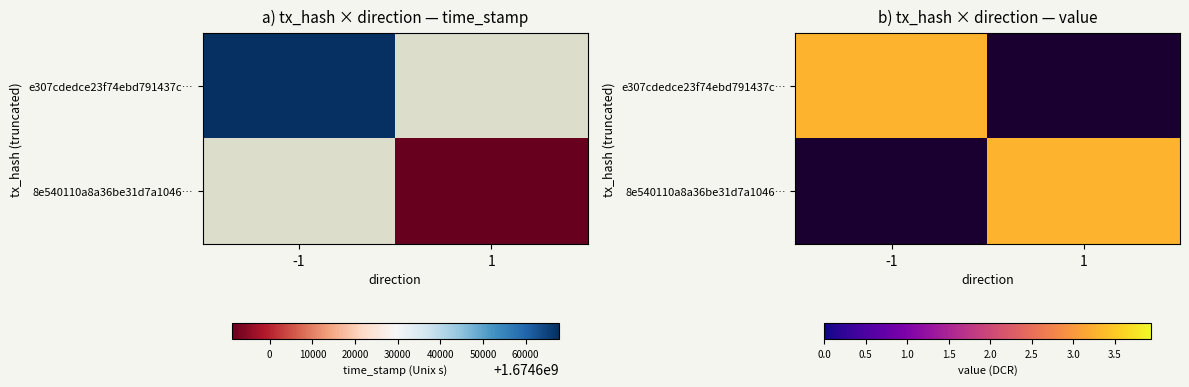

What is the average value of the e307cdedce23f74ebd791437c… series?

1.6